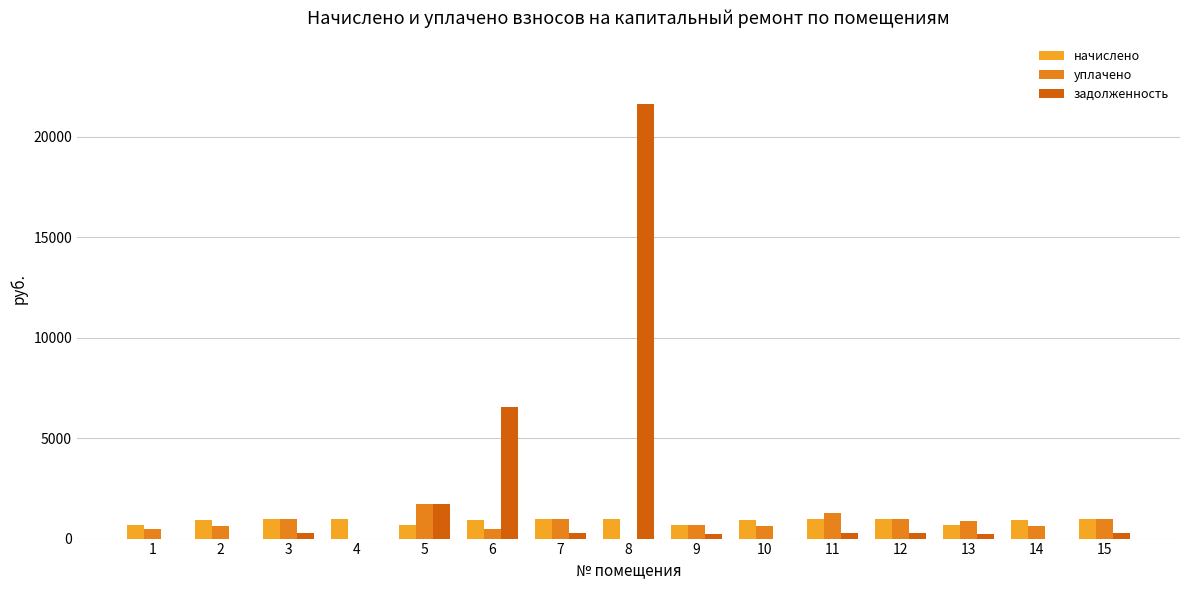

Rank the series at 2 from lowest to highest value.

задолженность, уплачено, начислено